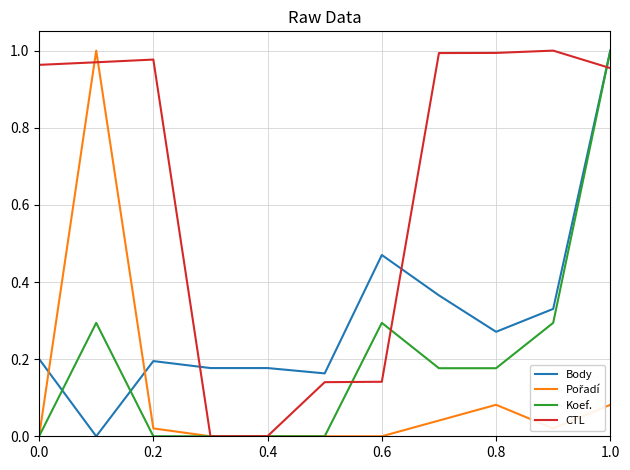

How many lines are shown in the chart?

4